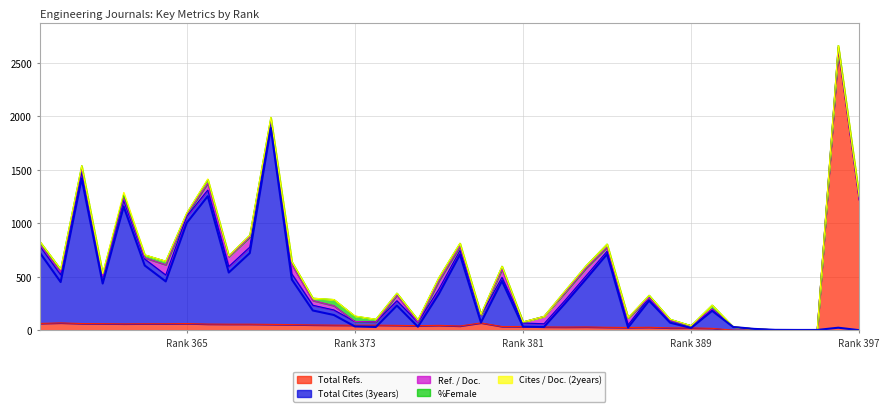

Is it true that Ref. / Doc. equals 69 at 382?

True